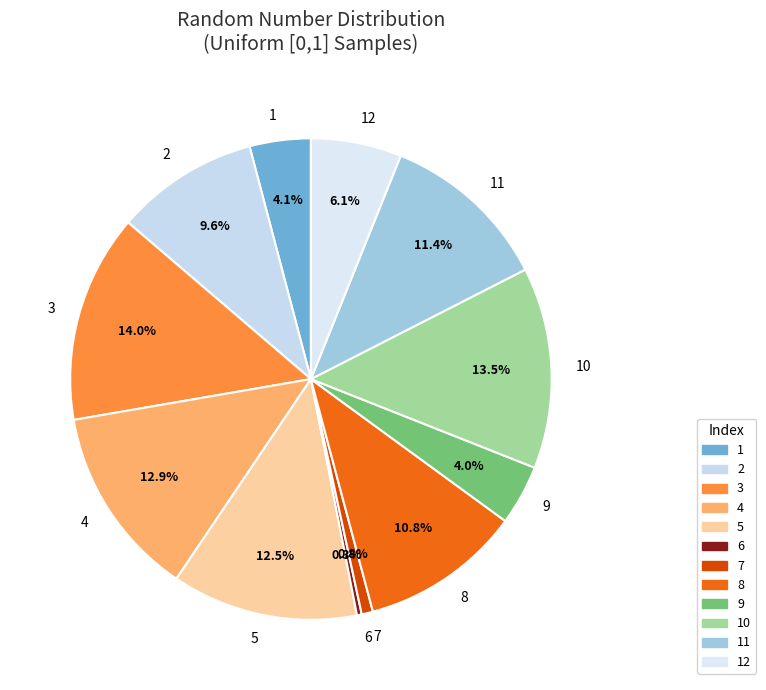

To the nearest percent, what is the average slice percentage?

8%